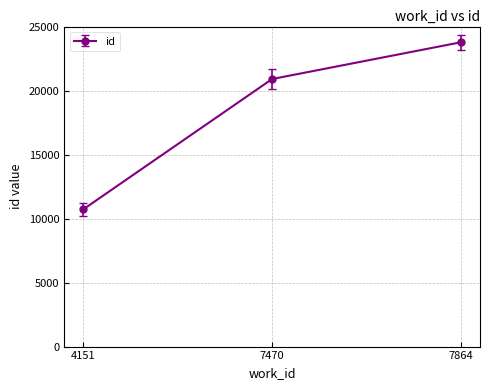

Does the chart display data point markers on the line(s)?

Yes